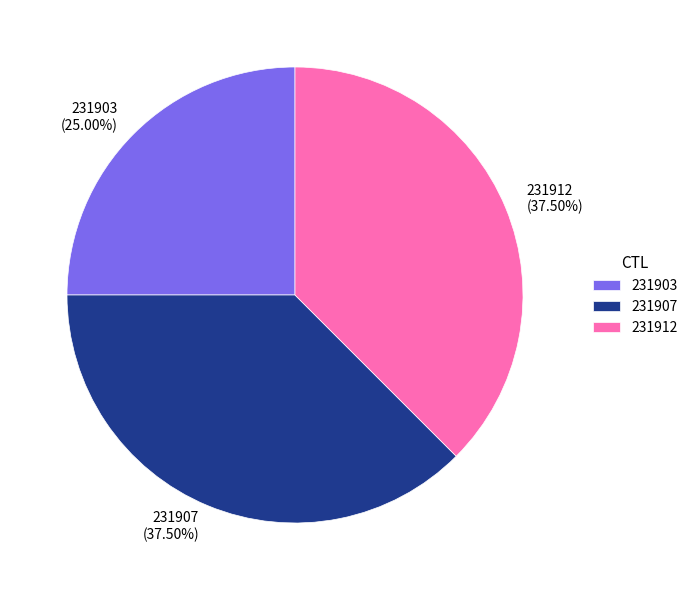

Which has a higher value, 231903 or 231907?

231907